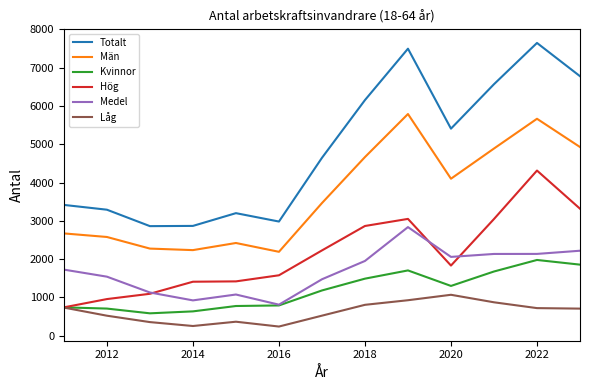

Is this an area chart (filled region under the line)?

No